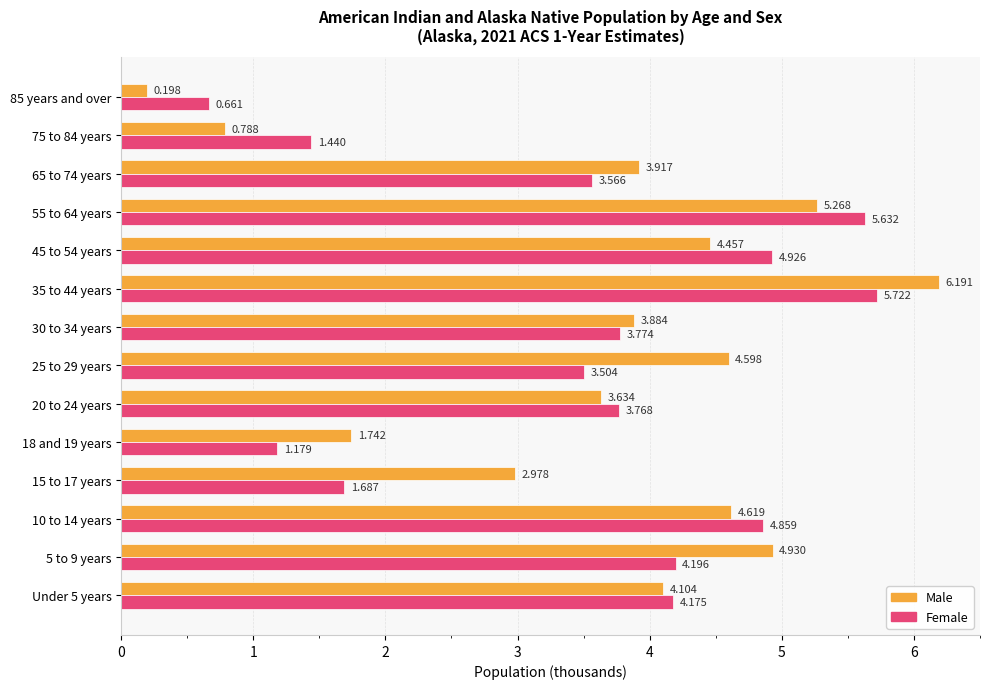

Which series has the largest range (max minus min)?

Male